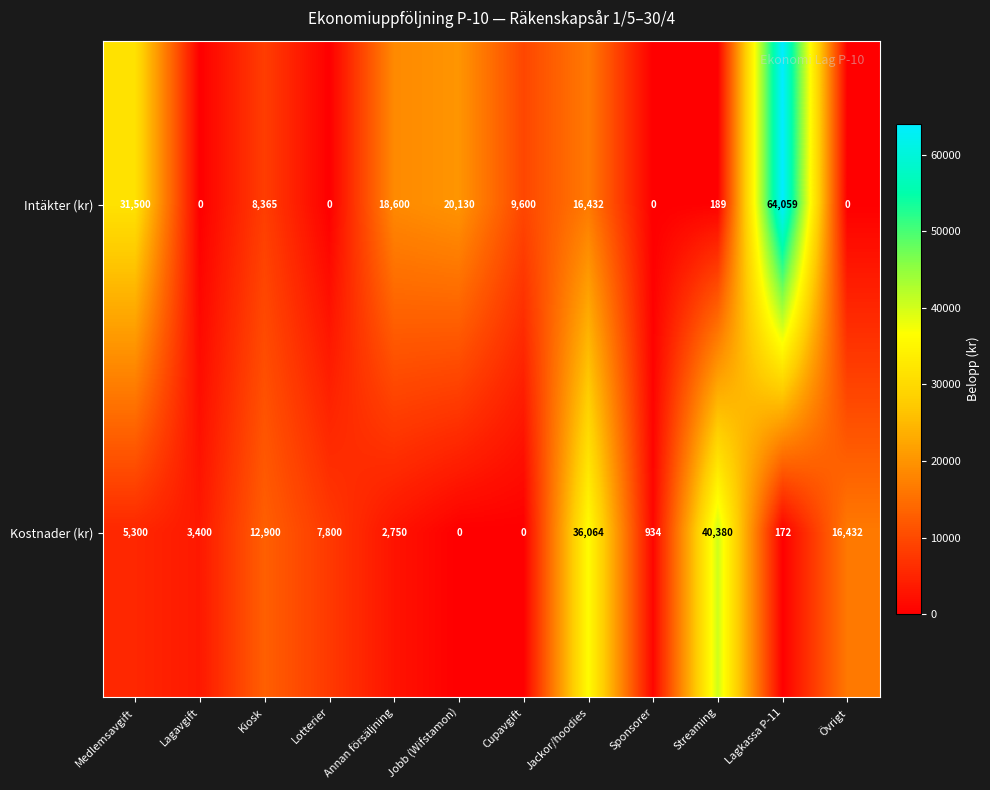

At how many categories does at least one series exceed 30624?

4